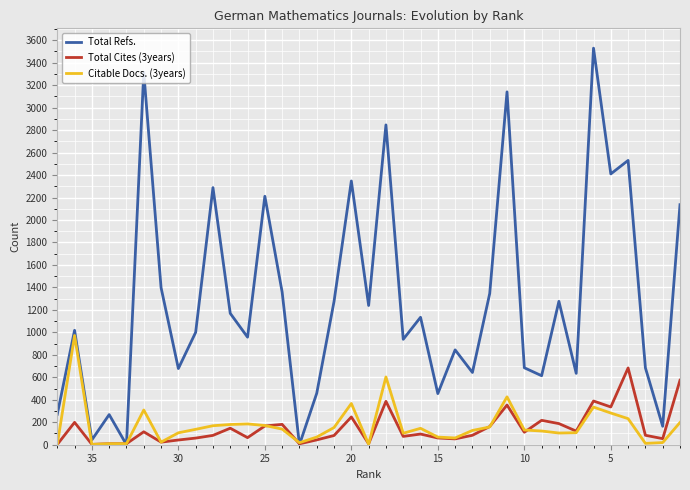

What are all the series names shown in the legend?

Total Refs., Total Cites (3years), Citable Docs. (3years)